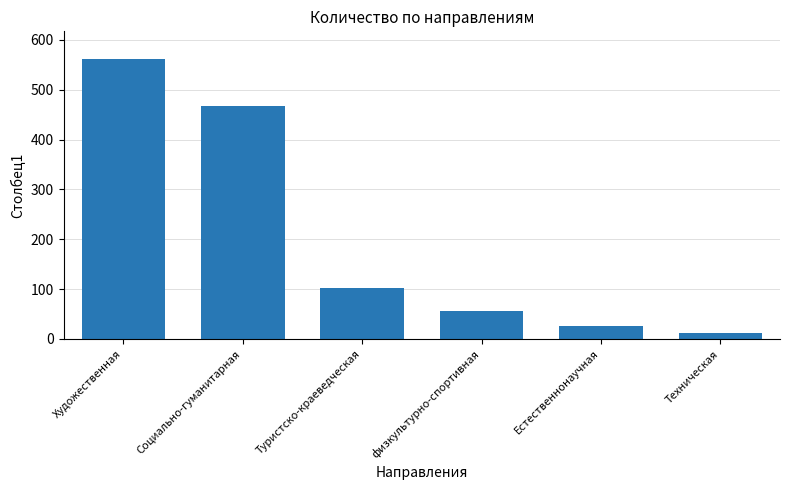

What is the minimum value shown in the chart?

12